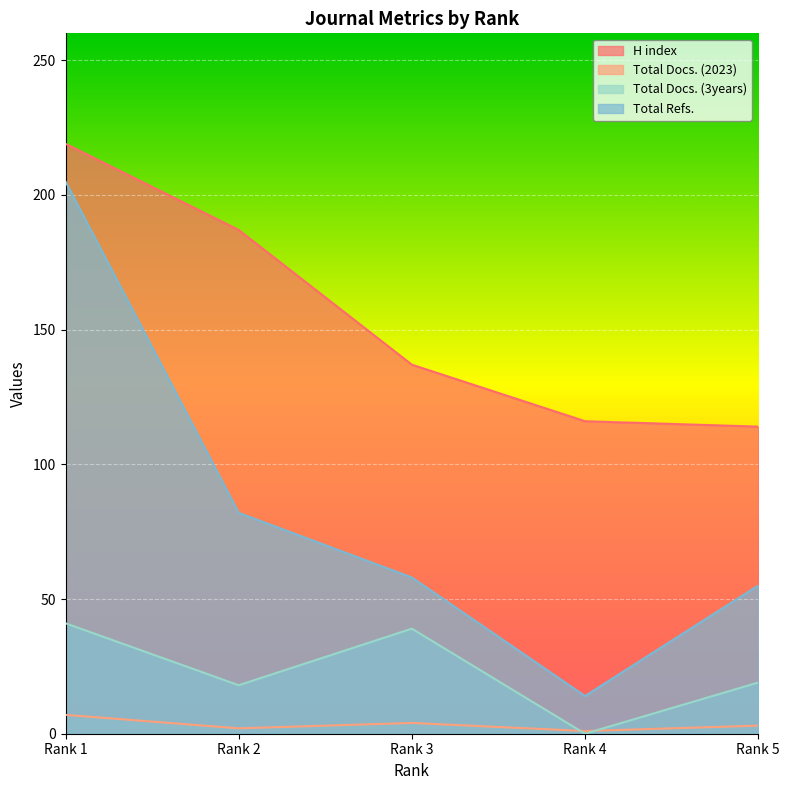

Is it true that Total Docs. (3years) equals 4 at Rank 2?

False